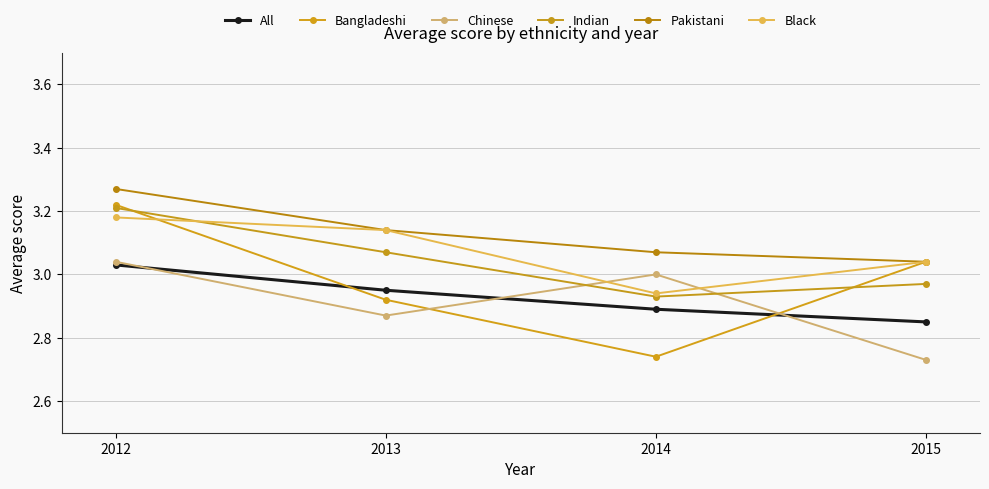

At which label does Bangladeshi reach its minimum?

2014